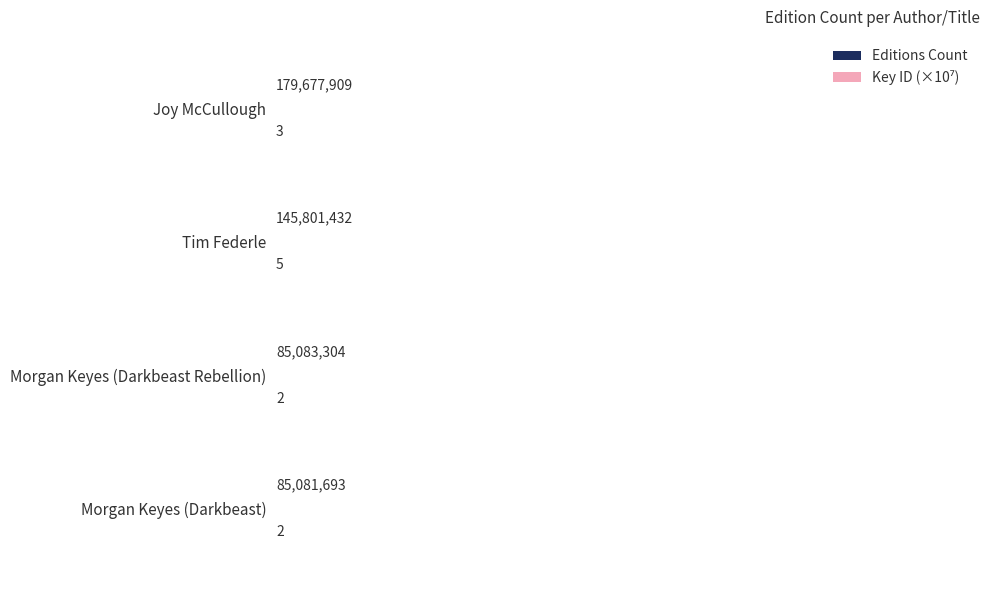

List the series in order of their overall mean, lowest first.

Editions Count, Key ID (×10⁷)